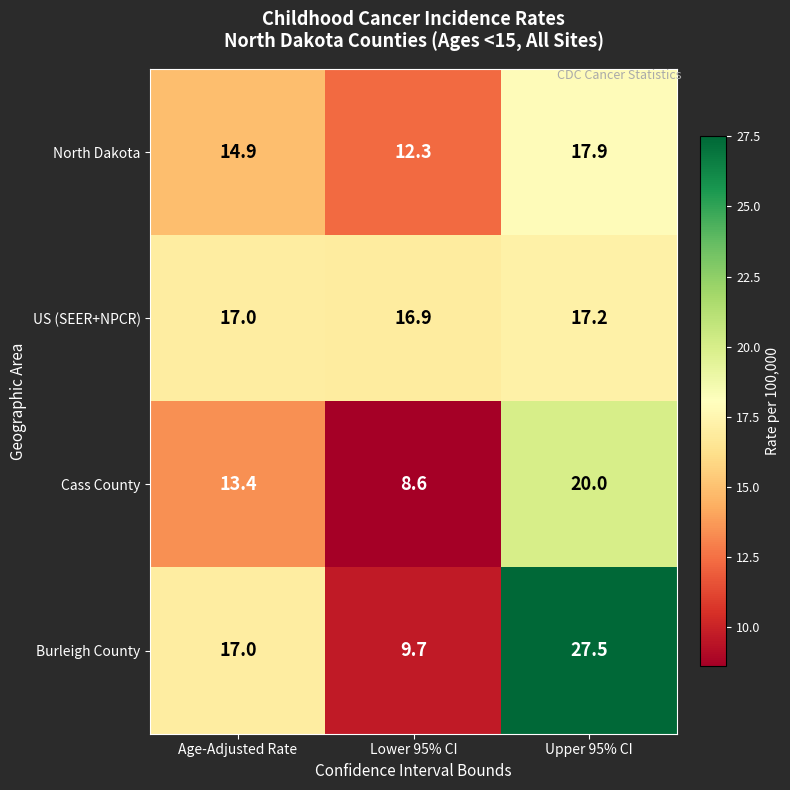

How many data points in North Dakota are above 14?

2